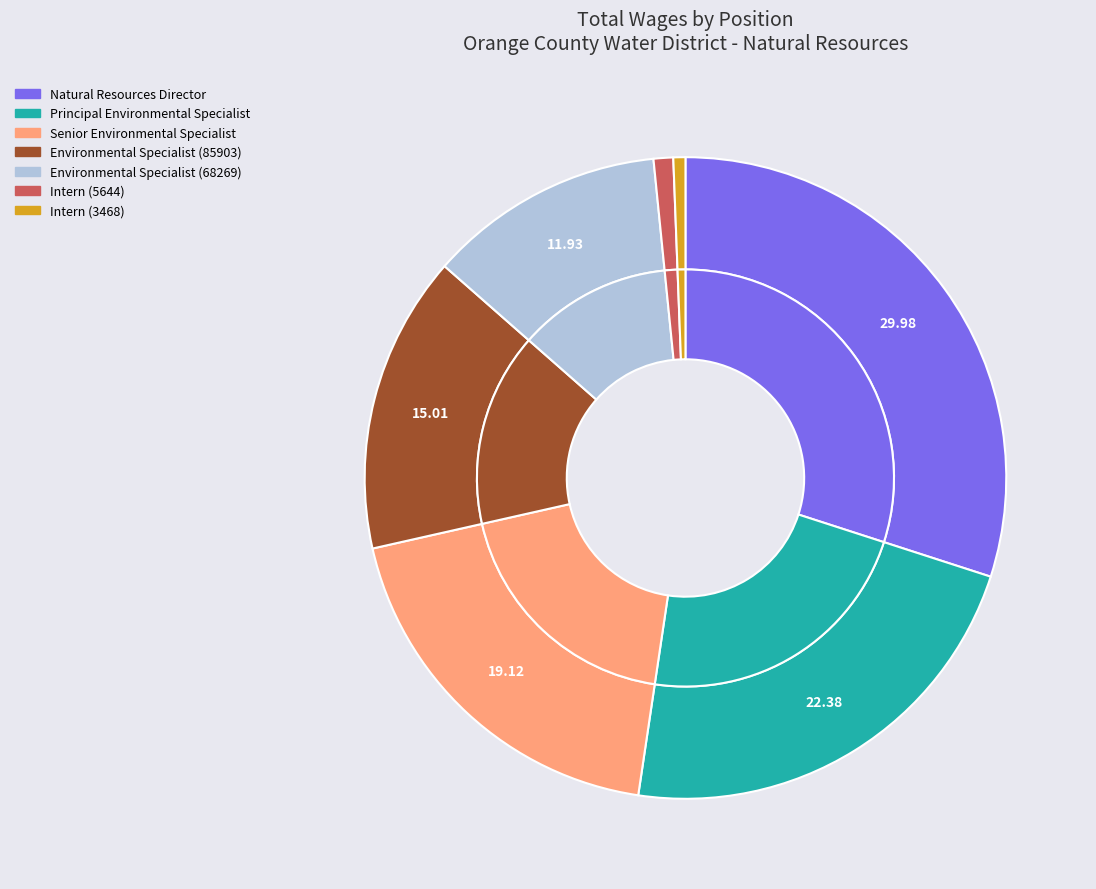

Combined, what portion of the pie is Intern (5644) and Principal Environmental Specialist?

23.4%